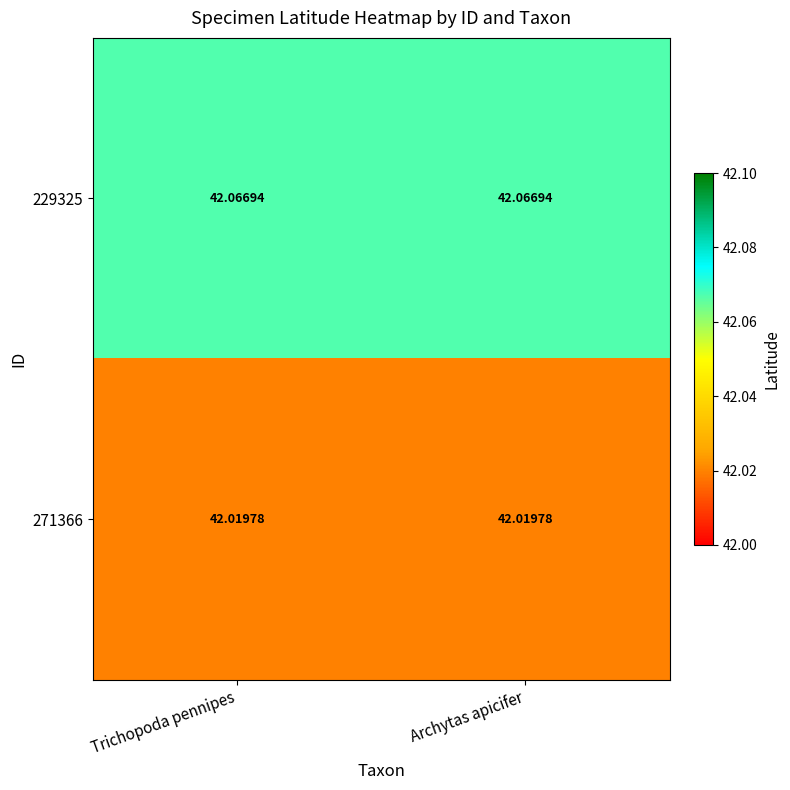

Is the value of 271366 at Trichopoda pennipes greater than the value of 229325 at Archytas apicifer?

No